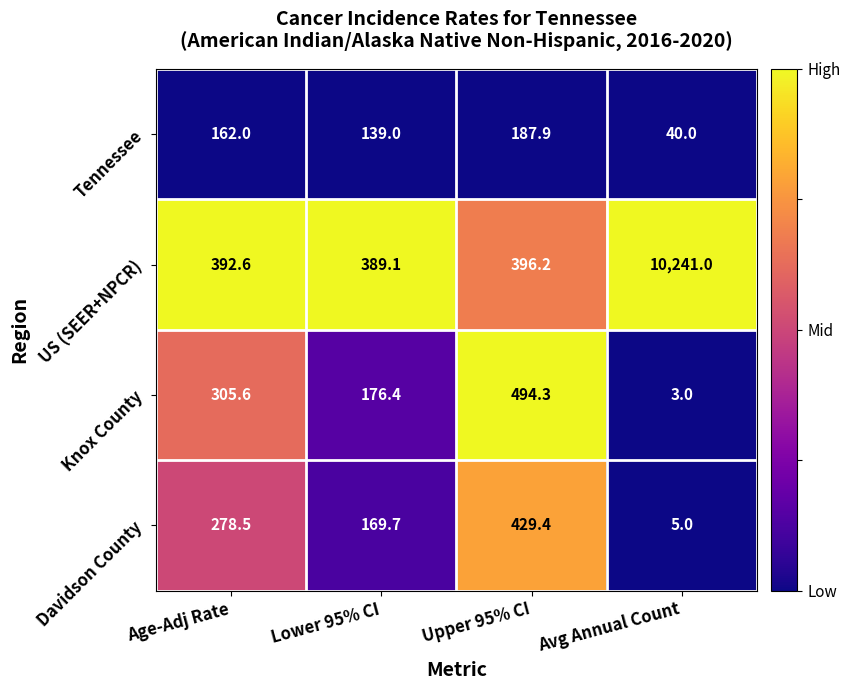

List the series in order of their peak value, lowest first.

Tennessee, Davidson County, Knox County, US (SEER+NPCR)